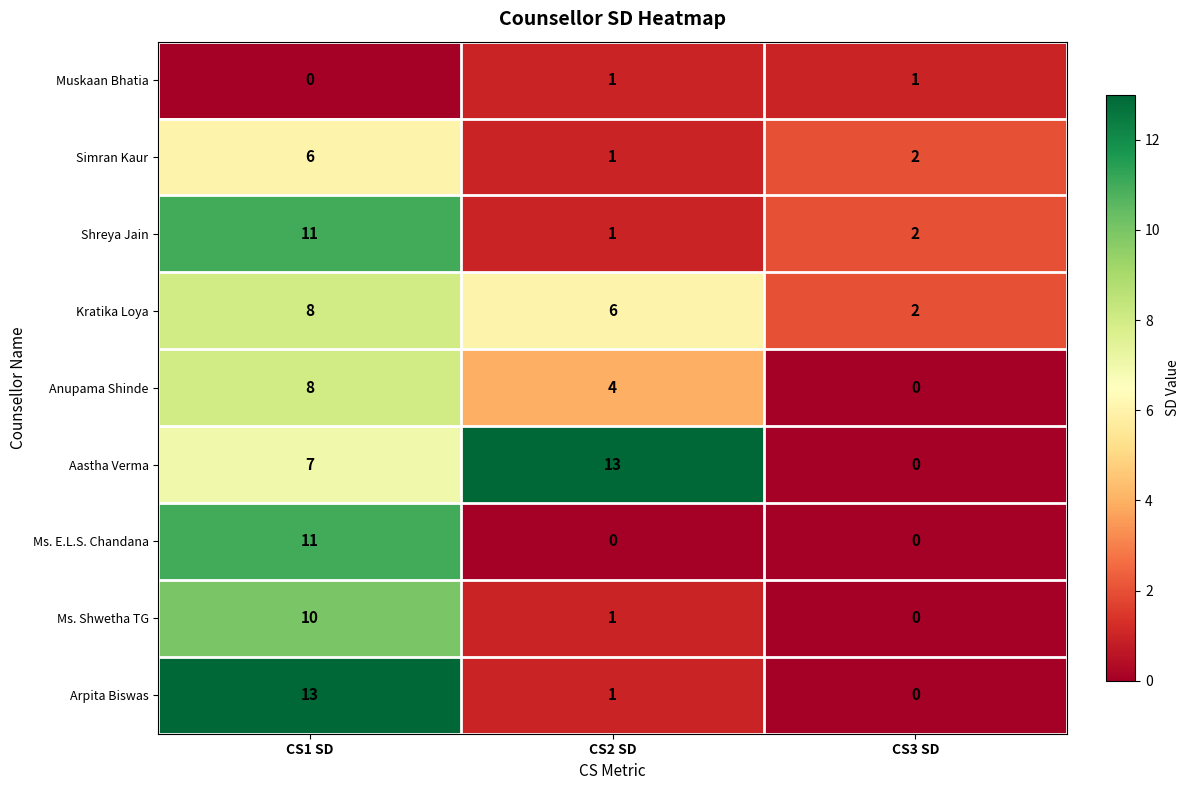

What is the average value of the Shreya Jain series?

5